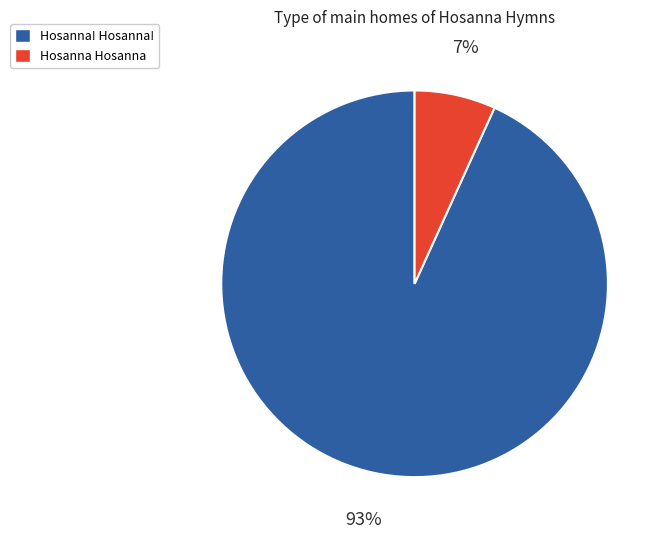

Does any single category account for the majority?

Yes